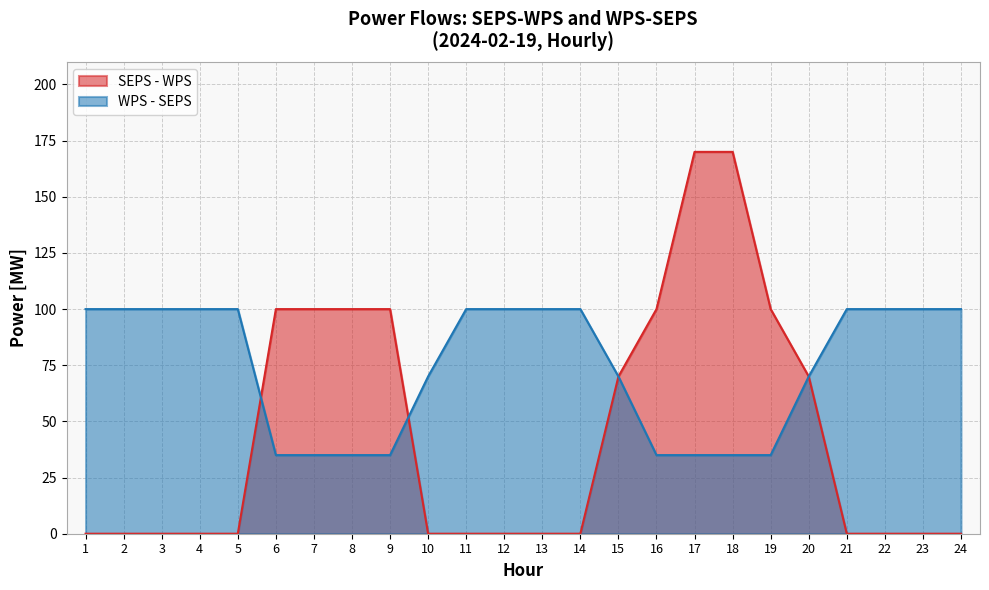

Where is SEPS - WPS nearest to the value 85?

6